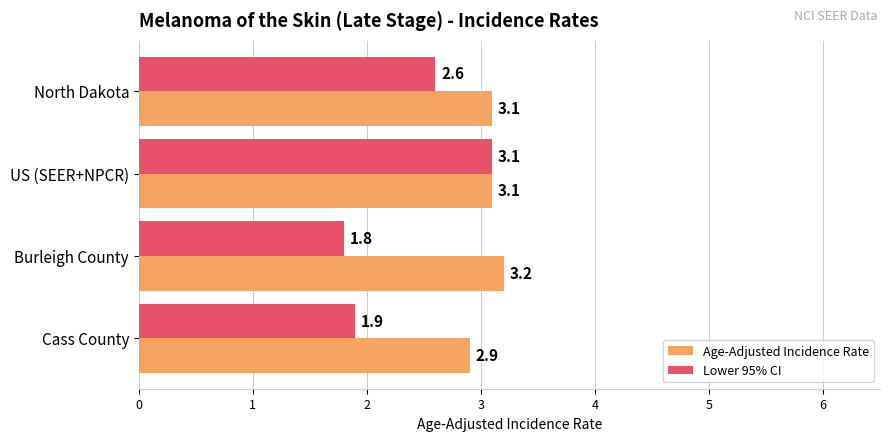

How many Age-Adjusted Incidence Rate values are between 3 and 4?

3